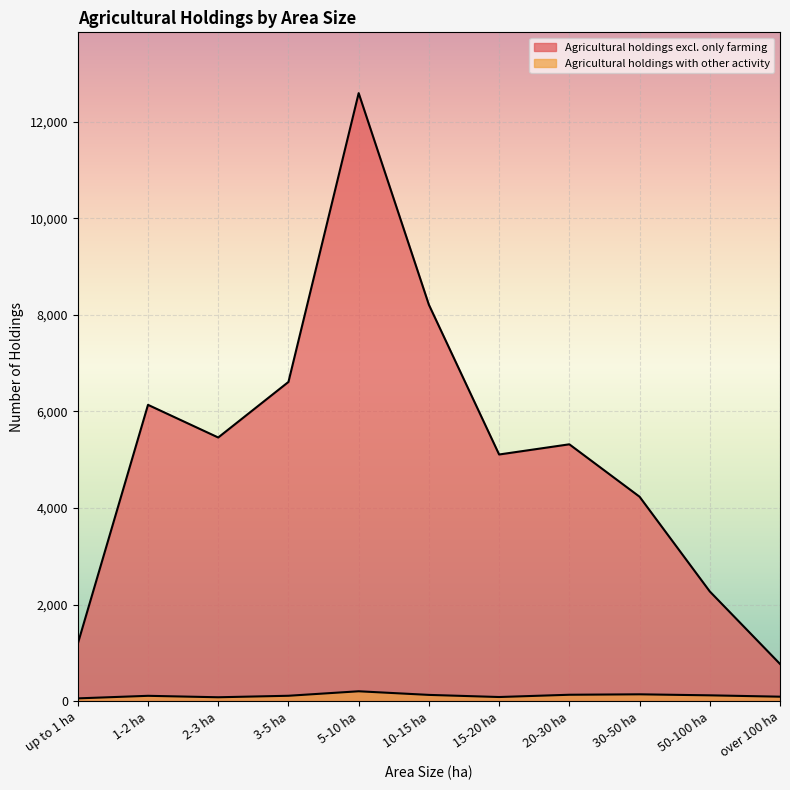

In Agricultural holdings with other activity, how many points are lower than both neighbors (excluding endpoints)?

2